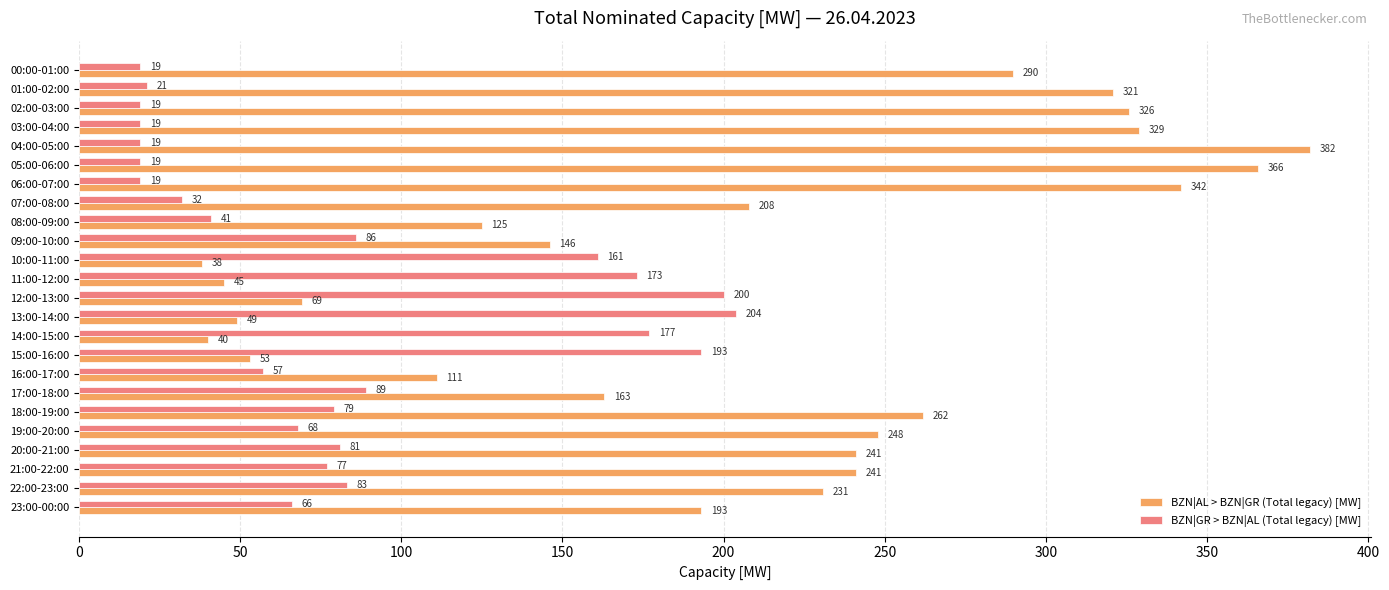

Which series has the largest range (max minus min)?

BZN|AL > BZN|GR (Total legacy) [MW]